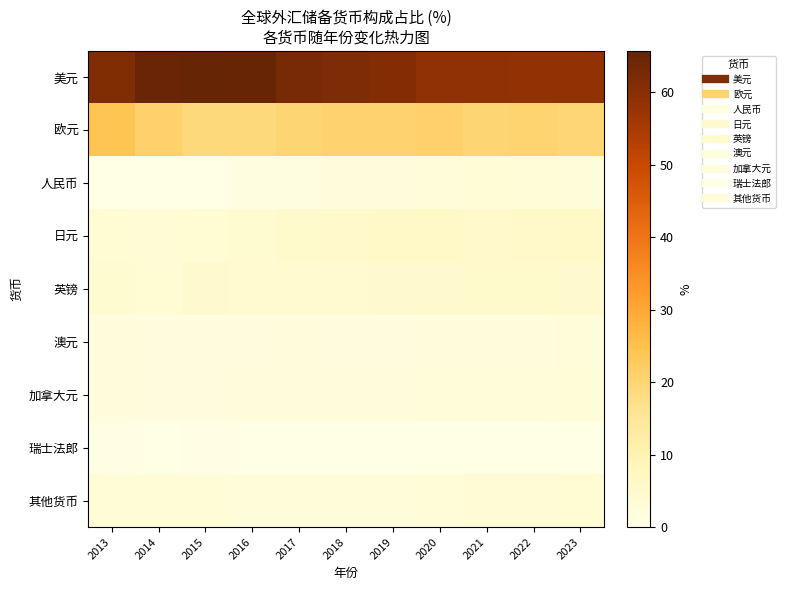

Reading right to left, transcribe all the data shown in this chart.

美元: 2023=58.4	2022=58.6	2021=58.9	2020=58.9	2019=60.8	2018=61.7	2017=62.7	2016=65.3	2015=65.7	2014=65.1	2013=61.2
欧元: 2023=19.9	2022=20.4	2021=20.1	2020=21.3	2019=20.6	2018=20.7	2017=20.1	2016=19.1	2015=19.1	2014=21.2	2013=24.2
人民币: 2023=2.3	2022=2.6	2021=2.9	2020=2.3	2019=1.9	2018=1.9	2017=1.2	2016=1.1	2015=0.0	2014=0.0	2013=0.0
日元: 2023=5.7	2022=5.5	2021=5.4	2020=6.0	2019=5.9	2018=5.2	2017=4.9	2016=4.0	2015=3.8	2014=3.5	2013=3.8
英镑: 2023=4.9	2022=4.9	2021=5.0	2020=4.7	2019=4.6	2018=4.4	2017=4.5	2016=4.3	2015=4.7	2014=3.7	2013=4.0
澳元: 2023=2.1	2022=2.0	2021=1.9	2020=1.8	2019=1.7	2018=1.6	2017=1.8	2016=1.7	2015=1.8	2014=1.6	2013=1.8
加拿大元: 2023=2.6	2022=2.4	2021=2.5	2020=2.1	2019=1.9	2018=1.8	2017=2.0	2016=1.9	2015=1.8	2014=1.8	2013=1.8
瑞士法郎: 2023=0.2	2022=0.2	2021=0.2	2020=0.2	2019=0.1	2018=0.1	2017=0.2	2016=0.2	2015=0.3	2014=0.2	2013=0.3
其他货币: 2023=3.9	2022=3.5	2021=3.2	2020=2.6	2019=2.5	2018=2.5	2017=2.5	2016=2.4	2015=2.9	2014=2.8	2013=2.8